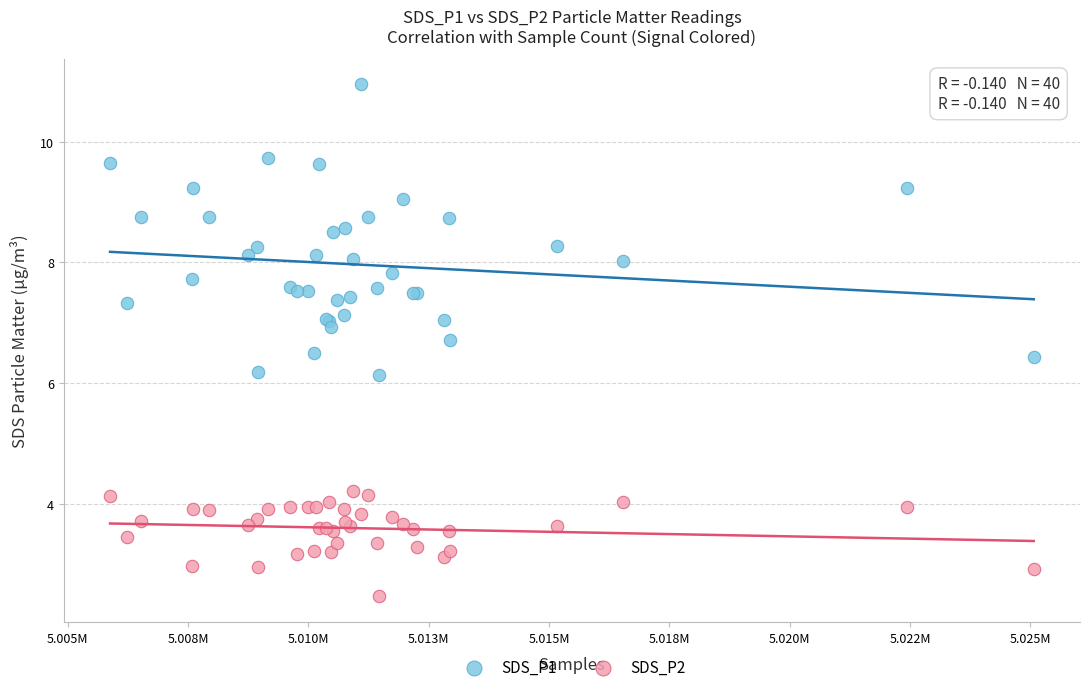

Which series has the widest spread of Y values?

SDS_P1